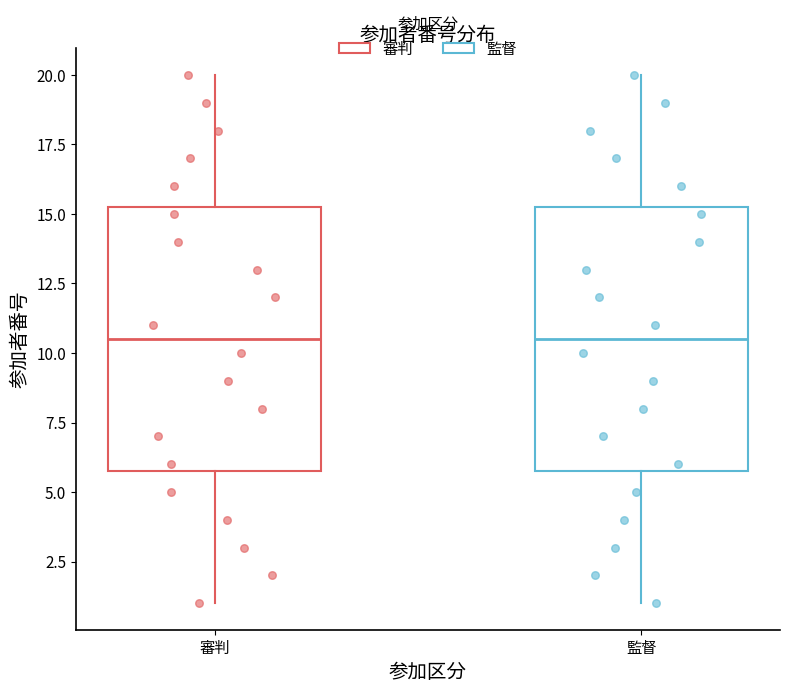

Reading left to right, transcribe this box plot: for each box, give where its median line is, the range the box spans, and where its two whiskers end, as read against the y-axis. The values are not printed on the chart, so give them approximately, as read against the axis.

審判: median 10.5, box 6.0 to 15.5, whiskers 1.0 to 20.0
監督: median 10.5, box 6.0 to 15.5, whiskers 1.0 to 20.0